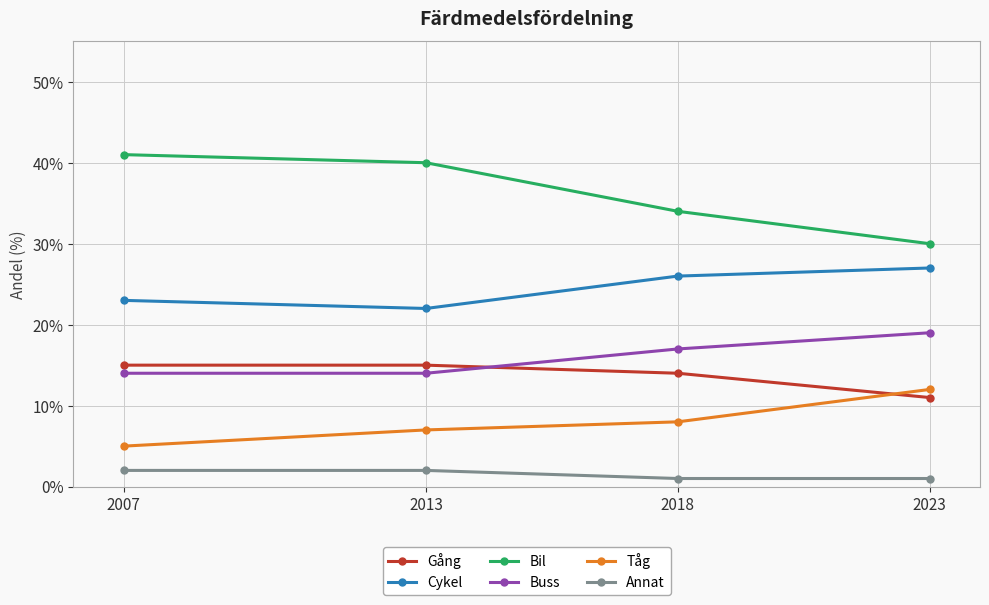

Where is Bil nearest to the value 35?

2018